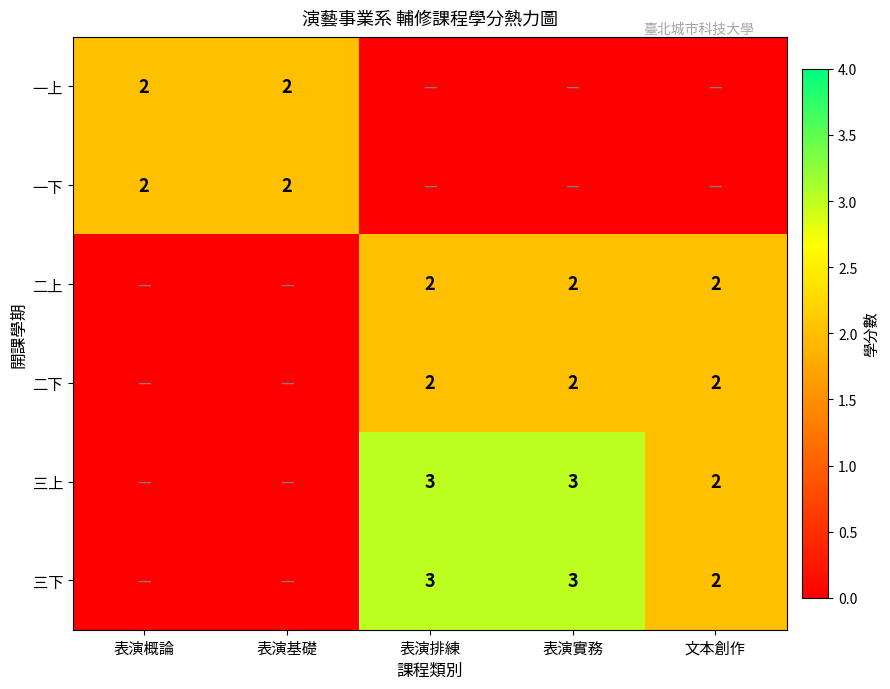

True or false: 一下 has a value of 2 at 表演基礎.

True